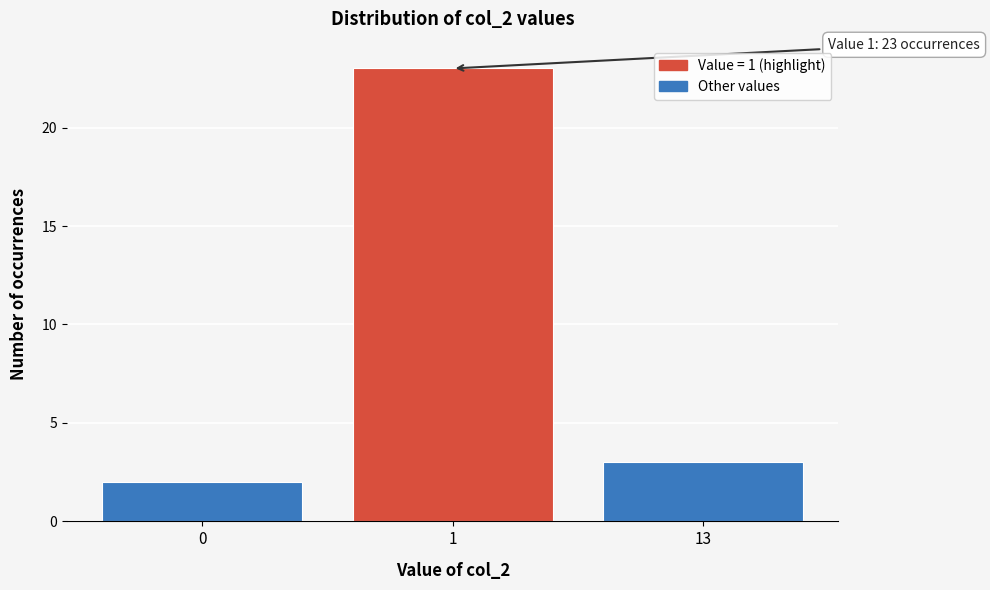

Reading left to right, what are all the values shown in this chart?

0=2	1=23	13=3